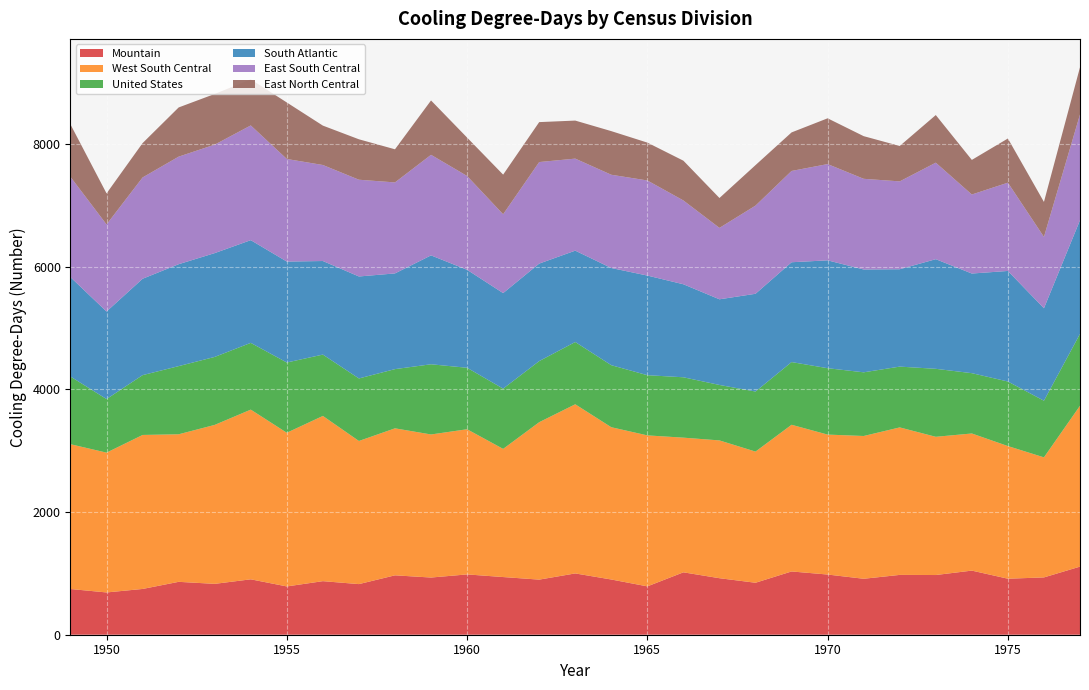

Reading left to right, list all the values displayed in this chart.

Mountain: 1949=745	1950=689	1951=746	1952=862	1953=829	1954=903	1955=787	1956=873	1957=825	1958=968	1959=932	1960=983	1961=940	1962=898	1963=999	1964=900	1965=788	1966=1017	1967=921	1968=847	1969=1031	1970=981	1971=912	1972=975	1973=973	1974=1045	1975=913	1976=934	1977=1110
West South Central: 1949=2360	1950=2279	1951=2510	1952=2405	1953=2591	1954=2766	1955=2505	1956=2693	1957=2333	1958=2396	1959=2332	1960=2366	1961=2089	1962=2566	1963=2757	1964=2482	1965=2461	1966=2195	1967=2246	1968=2138	1969=2391	1970=2281	1971=2327	1972=2404	1973=2253	1974=2235	1975=2162	1976=1957	1977=2622
United States: 1949=1103	1950=873	1951=975	1952=1111	1953=1108	1954=1088	1955=1145	1956=1000	1957=1019	1958=965	1959=1144	1960=1002	1961=982	1962=996	1963=1015	1964=1011	1965=981	1966=984	1967=904	1968=979	1969=1022	1970=1082	1971=1038	1972=991	1973=1108	1974=983	1975=1052	1976=923	1977=1172
South Atlantic: 1949=1619	1950=1427	1951=1571	1952=1661	1953=1692	1954=1674	1955=1645	1956=1525	1957=1662	1958=1560	1959=1775	1960=1597	1961=1557	1962=1589	1963=1489	1964=1584	1965=1624	1966=1516	1967=1396	1968=1593	1969=1627	1970=1758	1971=1676	1972=1587	1973=1787	1974=1624	1975=1802	1976=1507	1977=1852
East South Central: 1949=1635	1950=1419	1951=1651	1952=1753	1953=1768	1954=1870	1955=1672	1956=1565	1957=1577	1958=1483	1959=1639	1960=1529	1961=1285	1962=1655	1963=1500	1964=1520	1965=1550	1966=1366	1967=1164	1968=1437	1969=1488	1970=1569	1971=1478	1972=1432	1973=1573	1974=1288	1975=1439	1976=1163	1977=1724
East North Central: 1949=855	1950=506	1951=560	1952=802	1953=826	1954=751	1955=921	1956=642	1957=659	1958=540	1959=886	1960=626	1961=646	1962=651	1963=620	1964=711	1965=617	1966=648	1967=487	1968=660	1969=628	1970=746	1971=695	1972=577	1973=776	1974=564	1975=720	1976=570	1977=769